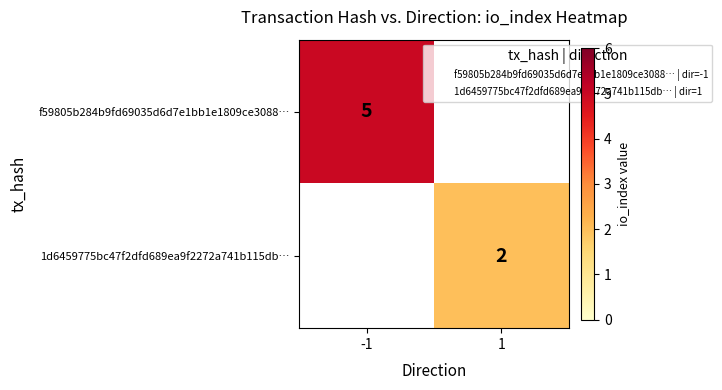

Which category has the highest value in the 1d6459775bc47f2dfd689ea9f2272a741b115db… series?

1